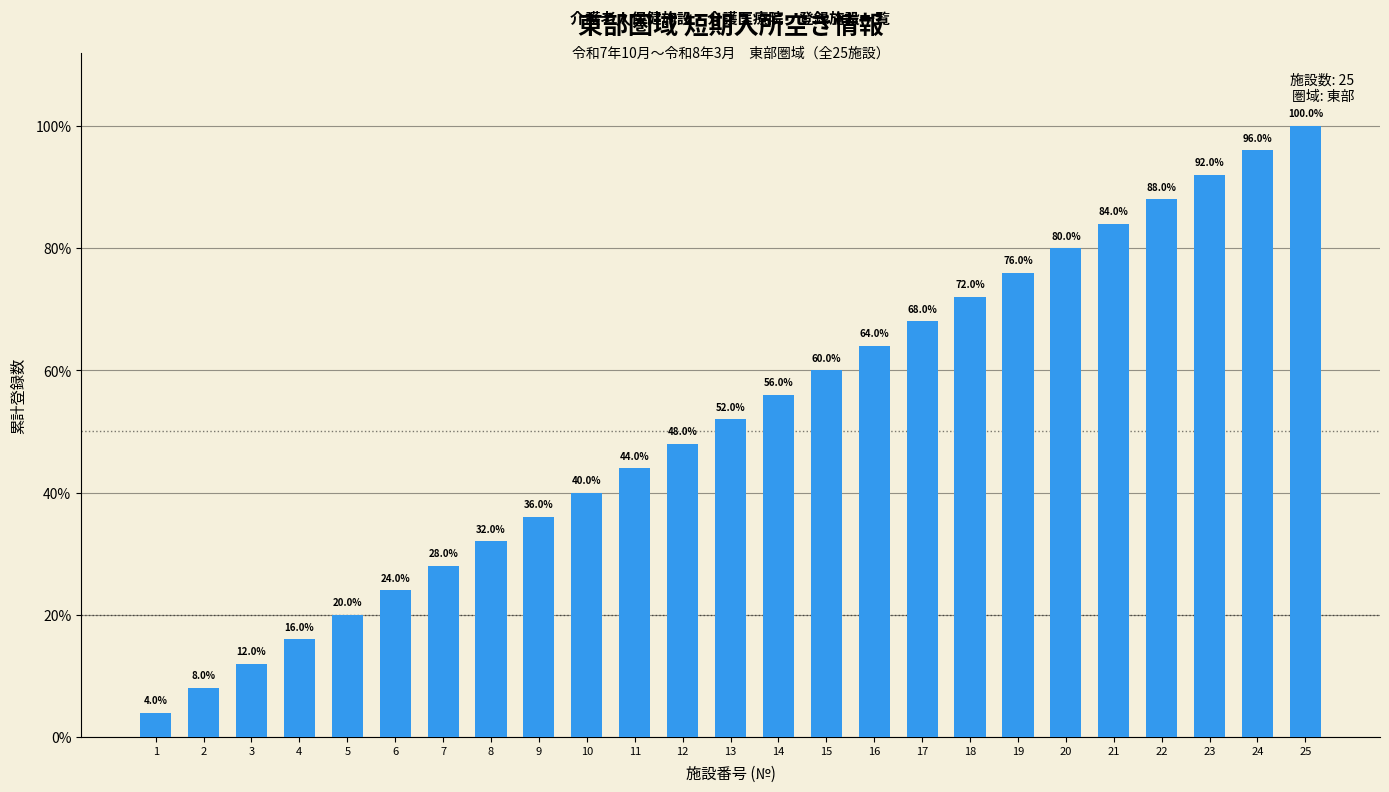

Does the chart contain any negative values?

No